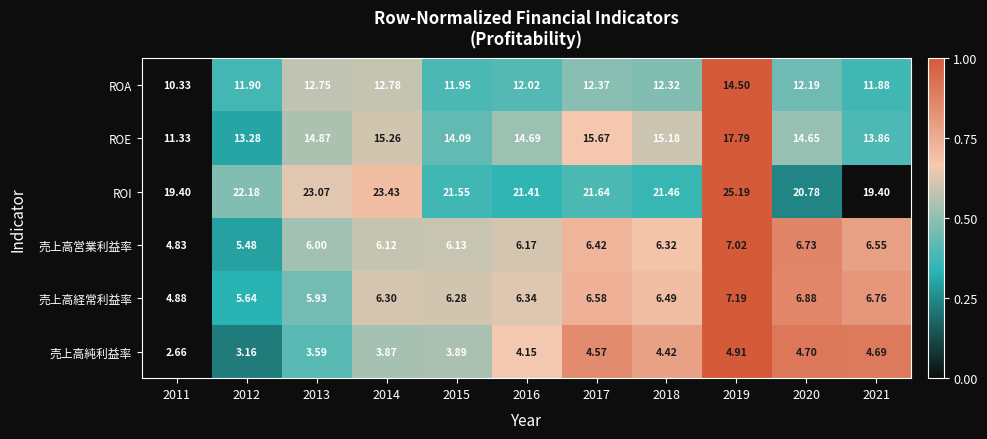

What is the total value across all series at 2019?

76.6